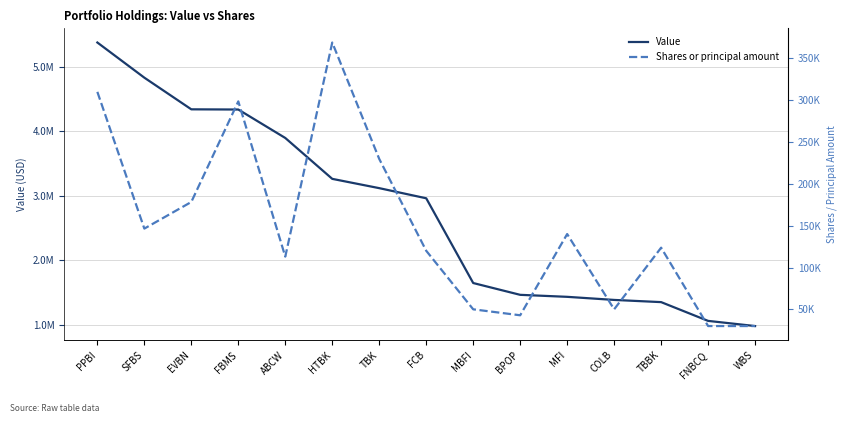

How many values in the Shares or principal amount series exceed 123700?

7